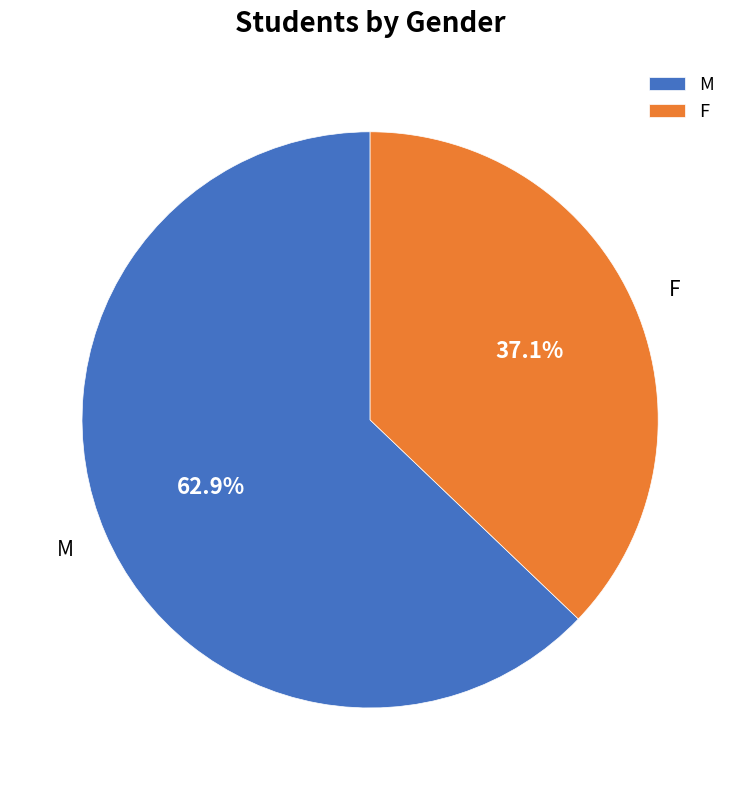

What is the largest slice in the pie chart?

M